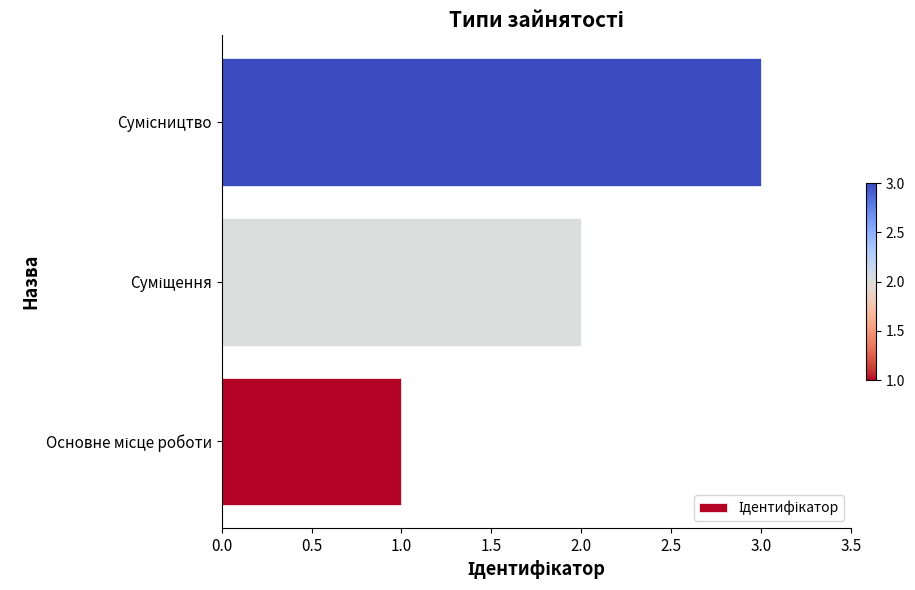

What is the maximum value shown in the chart?

3